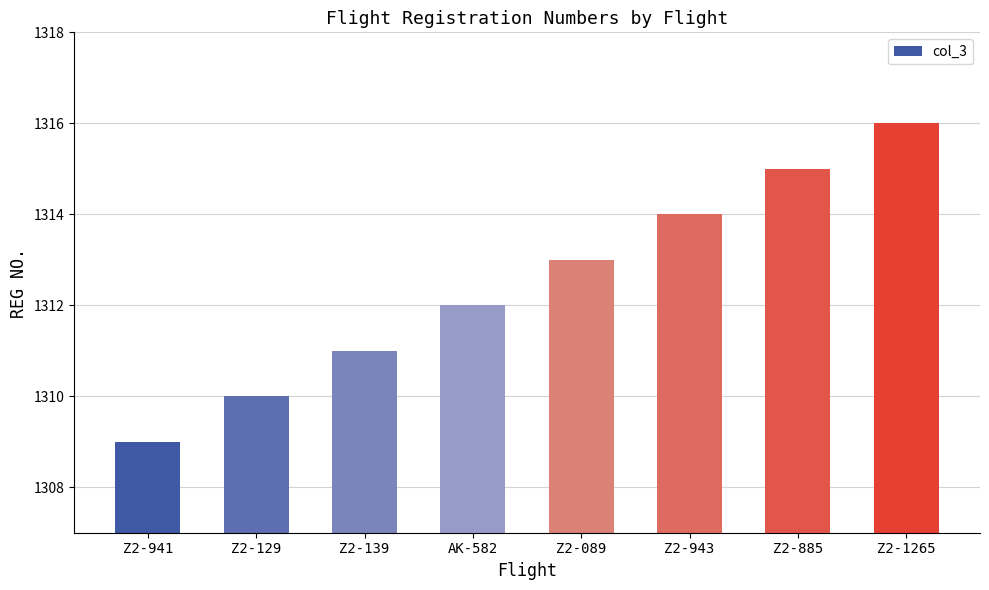

Reading left to right, list all the values displayed in this chart.

1309	1310	1311	1312	1313	1314	1315	1316